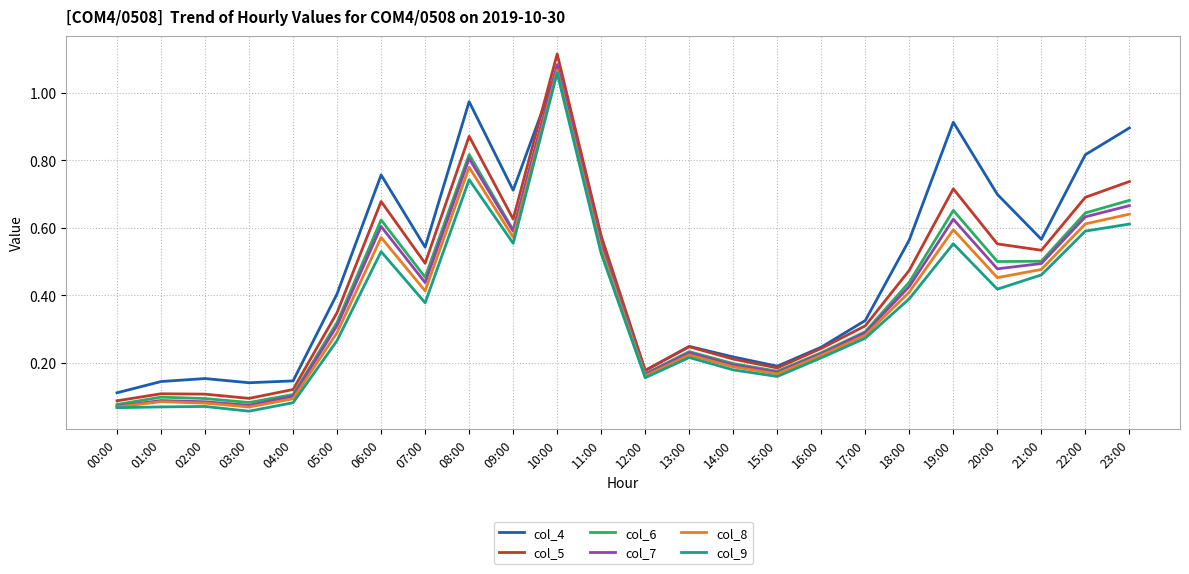

What position from the left is 22:00?

23